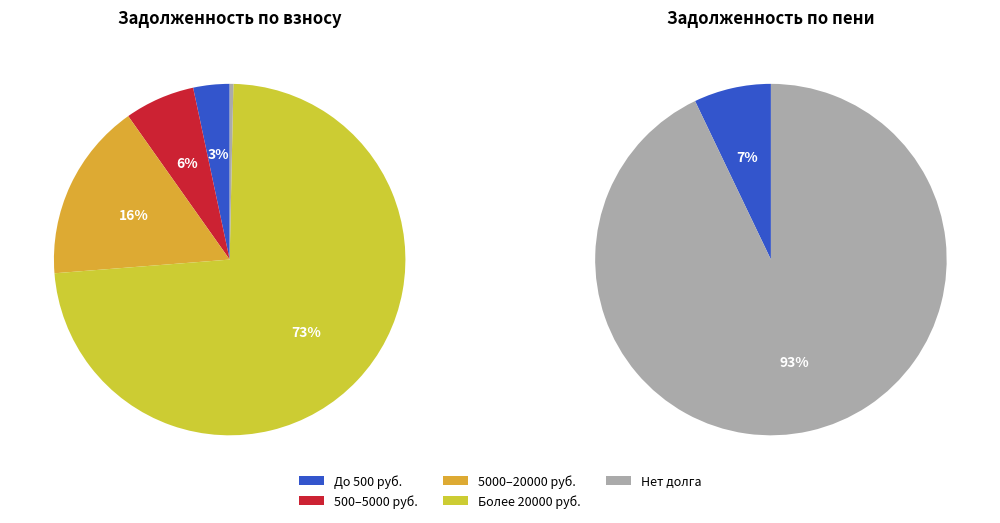

Combined, do 14 and 33 account for over 50%?

No